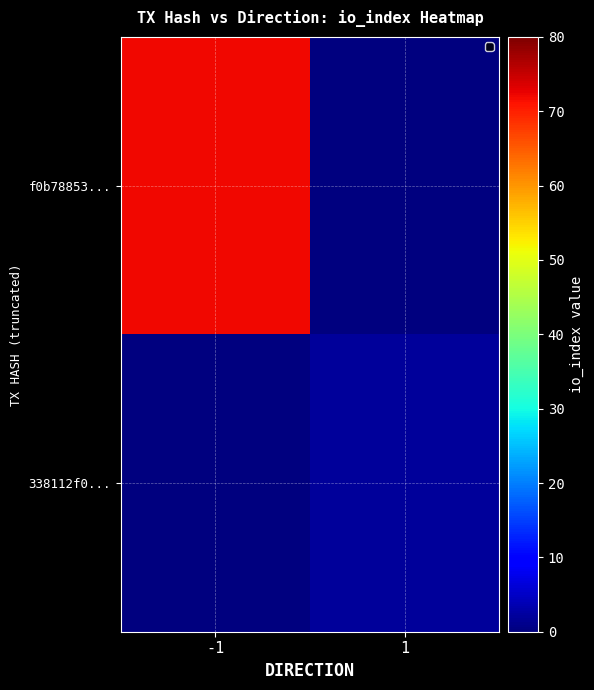

Between -1 and 1, which is larger?

-1